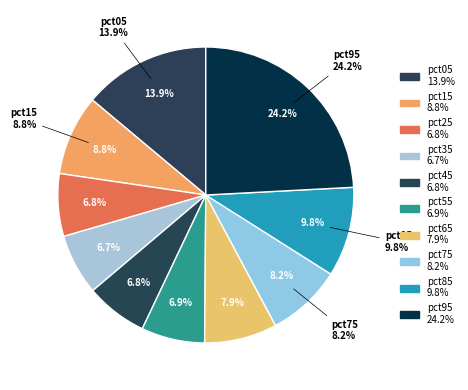

Is the sum of pct75 and pct25 greater than half?

No